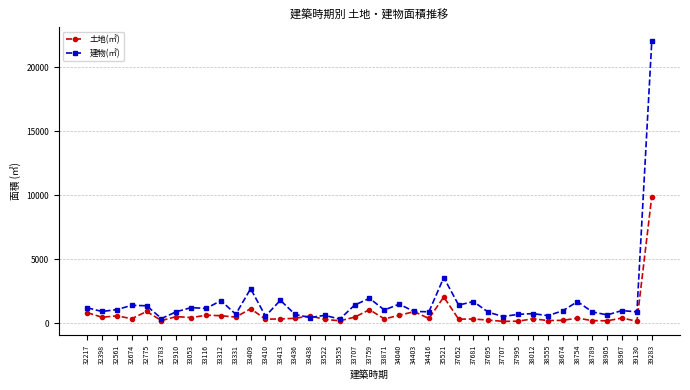

Which series has the largest range (max minus min)?

建物(㎡)